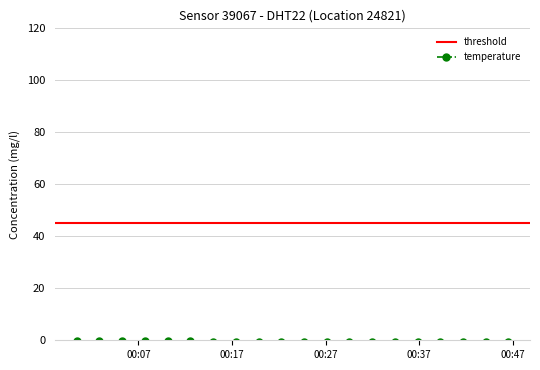

Reading left to right, list all the values displayed in this chart.

2022-11-20T00:00:25=-0.4	2022-11-20T00:02:50=-0.4	2022-11-20T00:05:16=-0.4	2022-11-20T00:07:42=-0.4	2022-11-20T00:10:08=-0.4	2022-11-20T00:12:34=-0.4	2022-11-20T00:14:59=-0.5	2022-11-20T00:17:25=-0.5	2022-11-20T00:19:50=-0.5	2022-11-20T00:22:16=-0.6	2022-11-20T00:24:41=-0.6	2022-11-20T00:27:07=-0.6	2022-11-20T00:29:32=-0.6	2022-11-20T00:31:58=-0.6	2022-11-20T00:34:23=-0.6	2022-11-20T00:36:49=-0.6	2022-11-20T00:39:14=-0.7	2022-11-20T00:41:40=-0.6	2022-11-20T00:44:06=-0.6	2022-11-20T00:46:31=-0.6